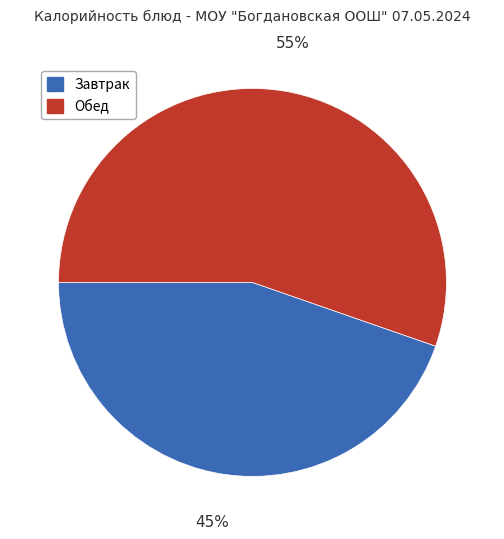

True or false: Обед accounts for 60% of the total.

False